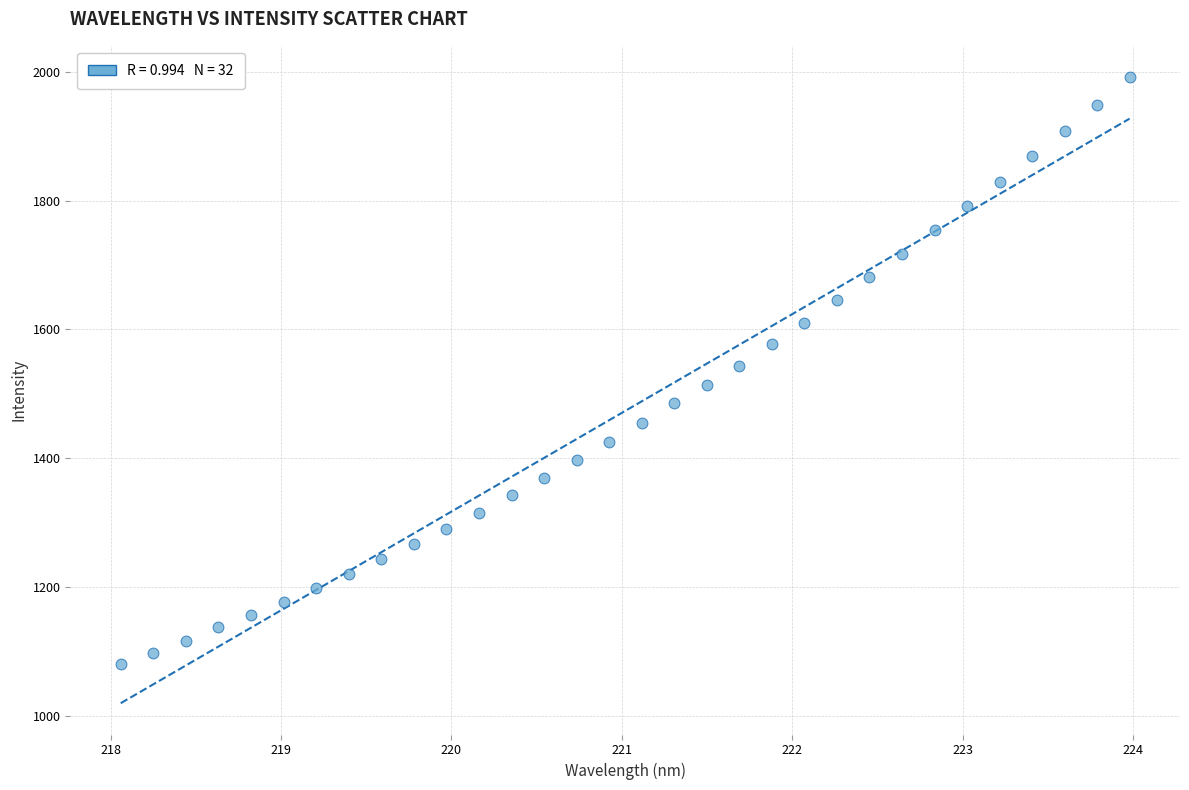

What is the range of Y values (max minus min)?

910.7